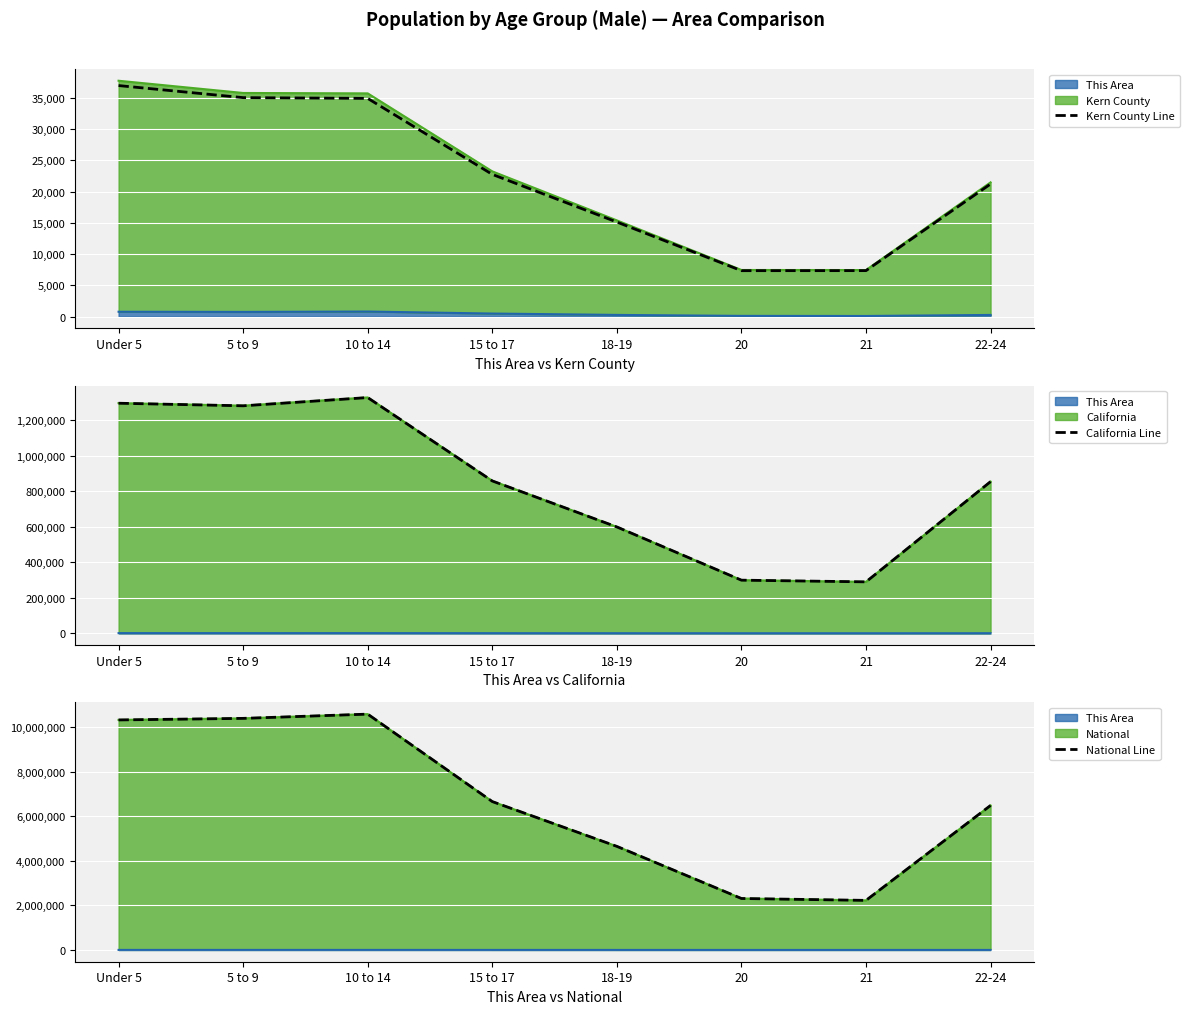

How many interior local peaks does the National Line series have?

1